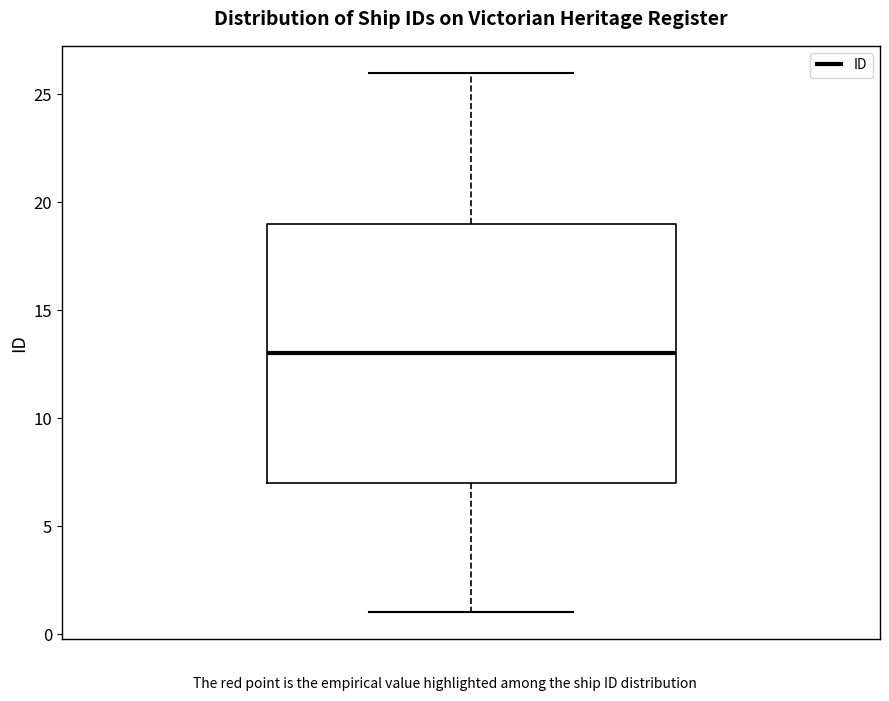

Transcribe this box plot: give where the median line is, the range the box spans, and where the two whiskers end, as read against the y-axis. The values are not printed on the chart, so give them approximately, as read against the axis.

median 13, box 7 to 19, whiskers 1 to 26